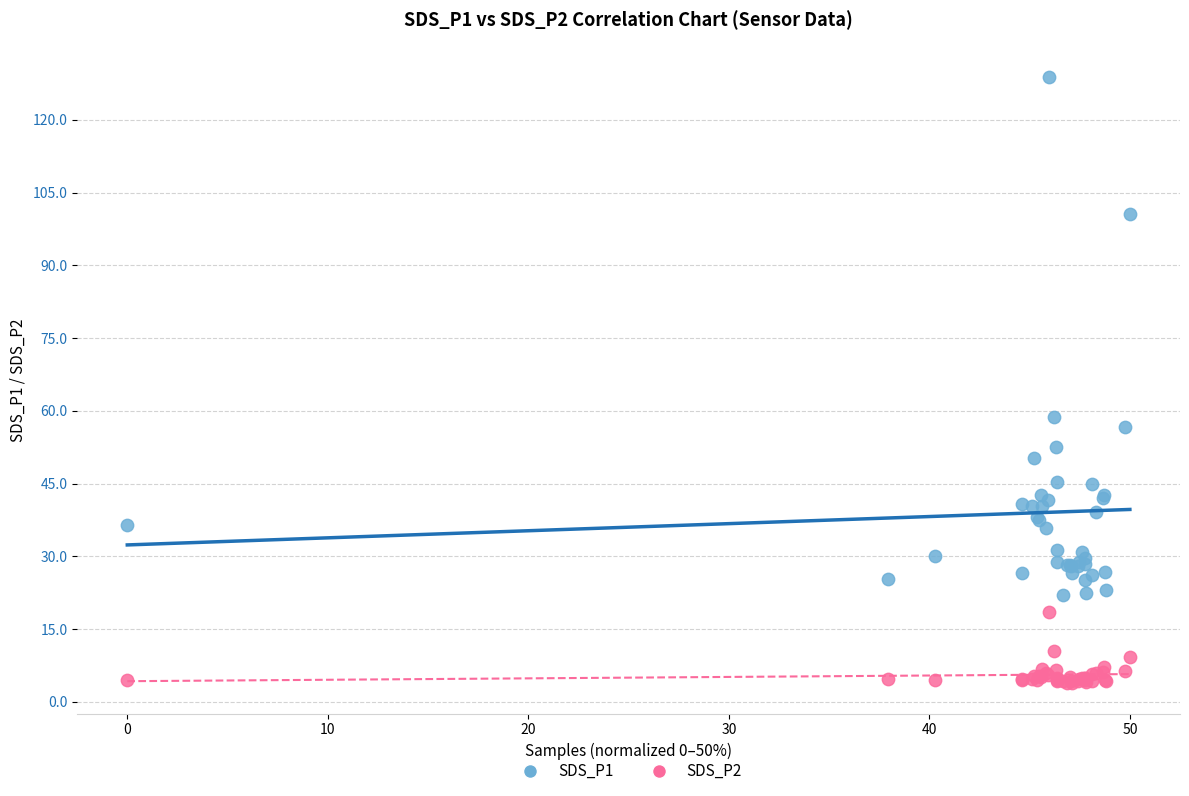

Across all series, what Y value is closest to 66?

58.7